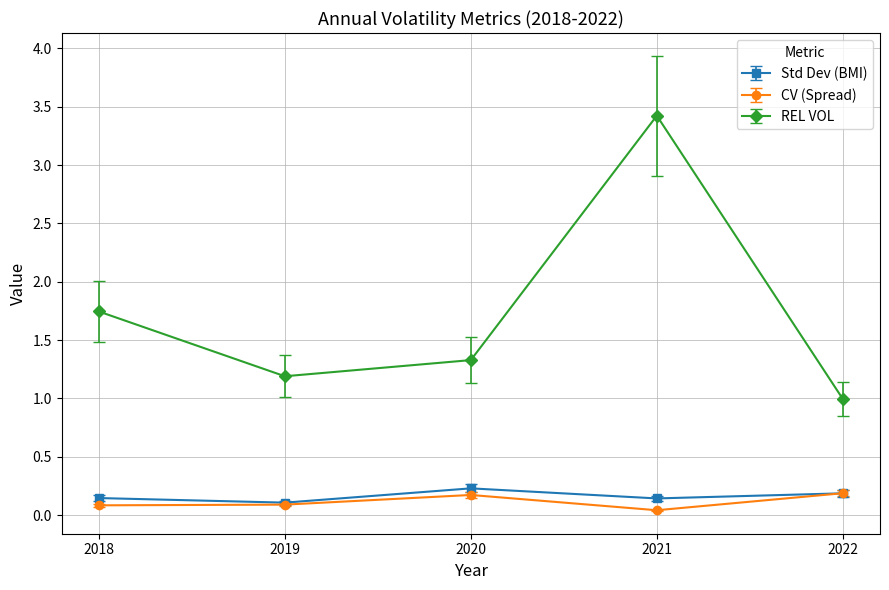

Is it true that CV (Spread) equals 0.2 at 2020?

True